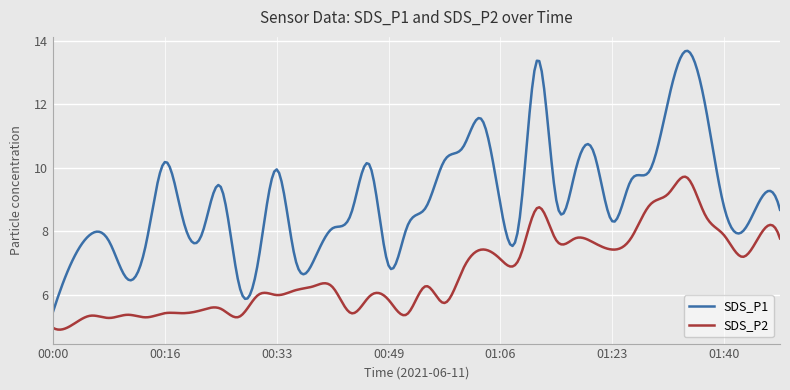

What are all the series names shown in the legend?

SDS_P1, SDS_P2